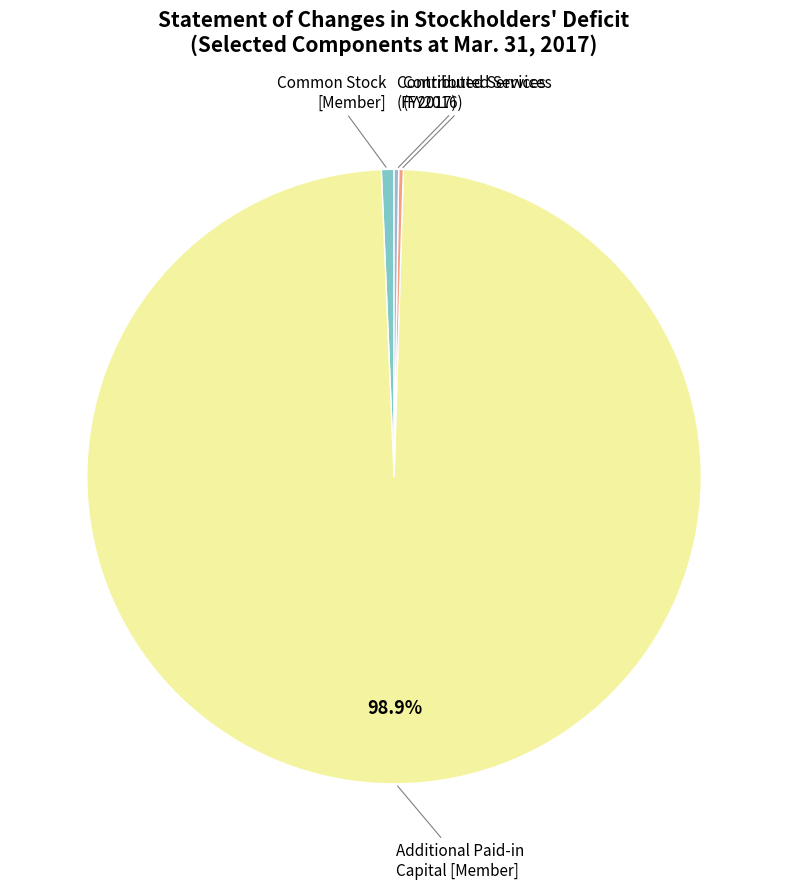

Is there a majority slice in this chart?

Yes